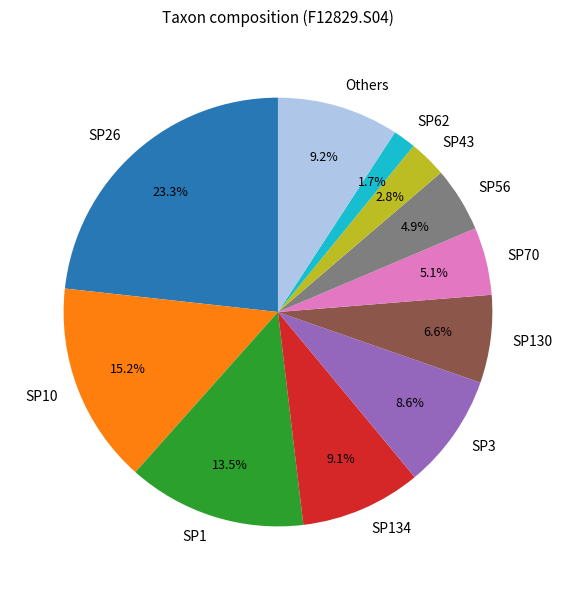

To the nearest percent, what is the average slice percentage?

9%